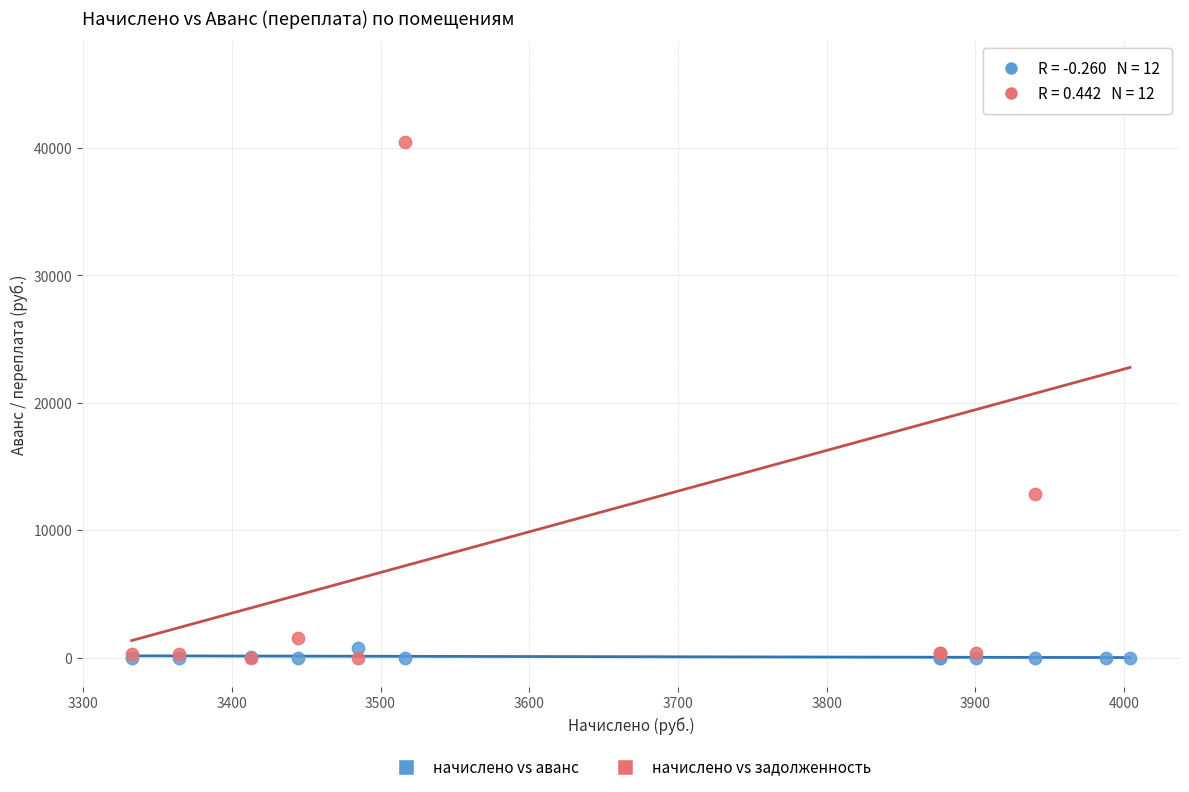

Which series has the largest Y range (max minus min)?

начислено vs задолженность